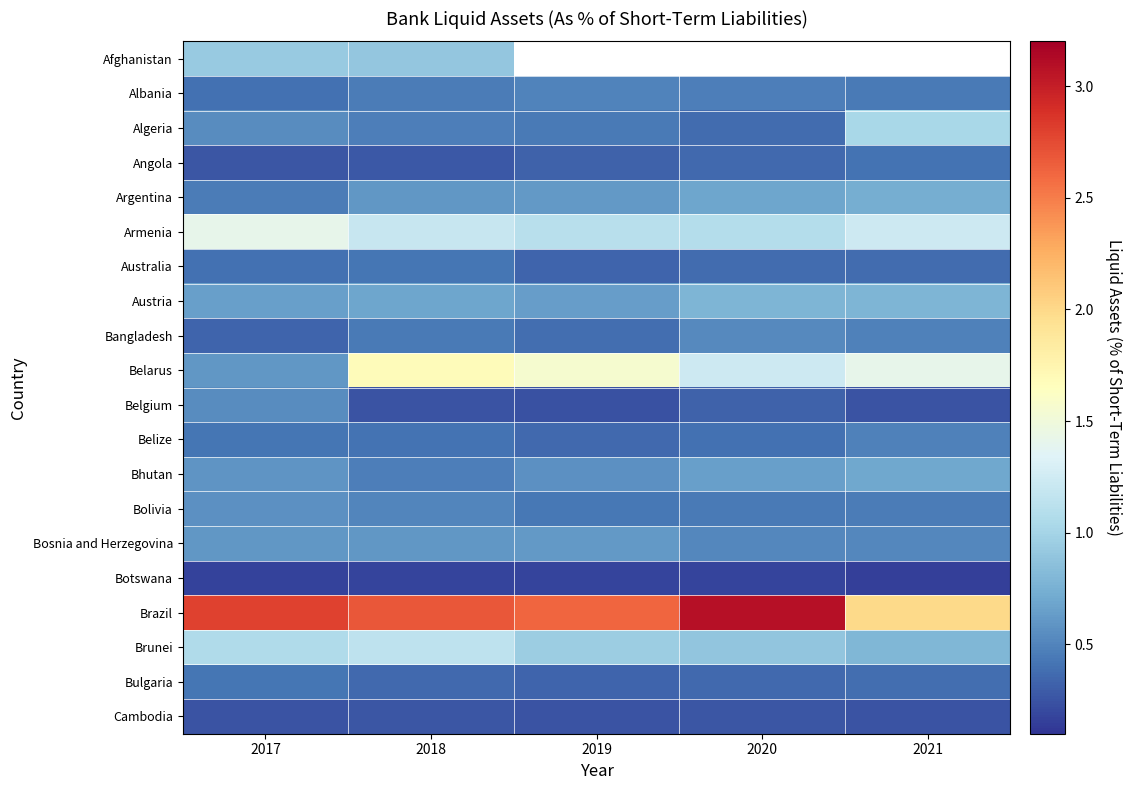

What is the difference between the second highest and second lowest values in the Argentina series?

0.1